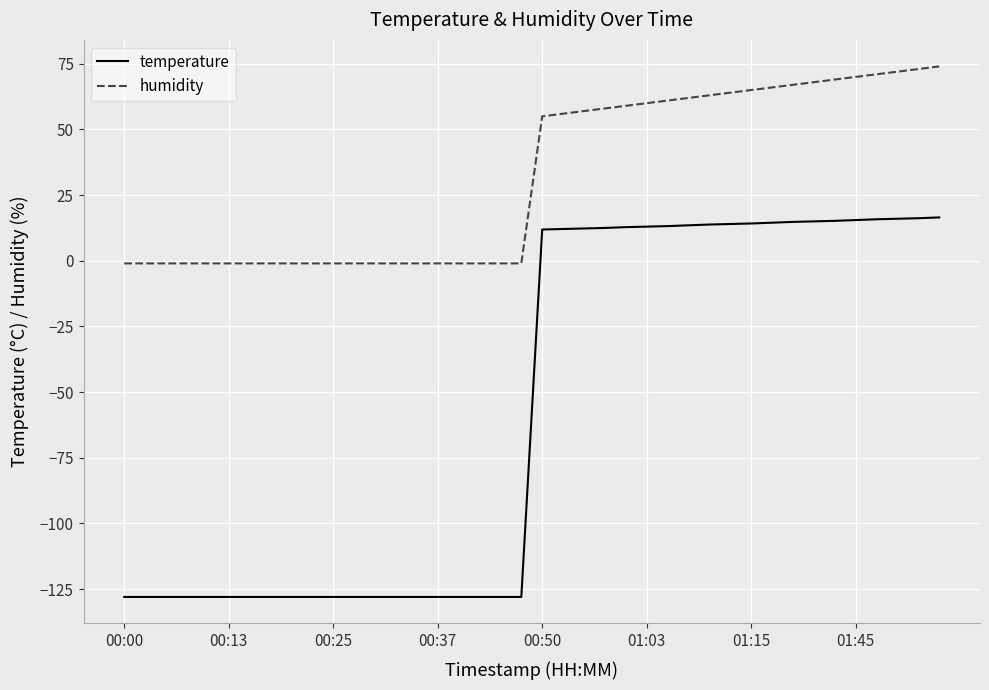

What are all the series names shown in the legend?

temperature, humidity